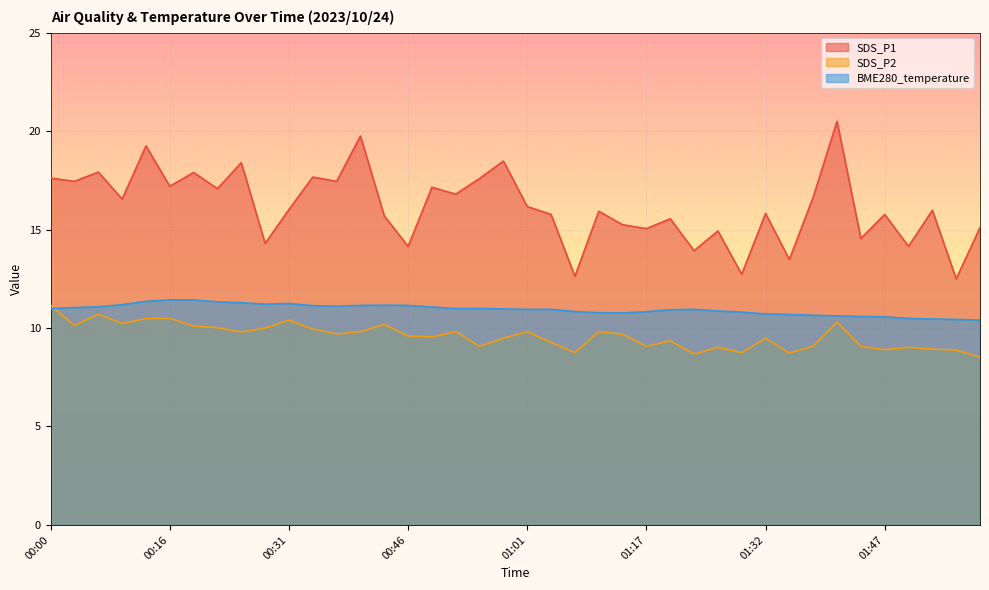

True or false: SDS_P2 and SDS_P1 intersect in this chart.

False